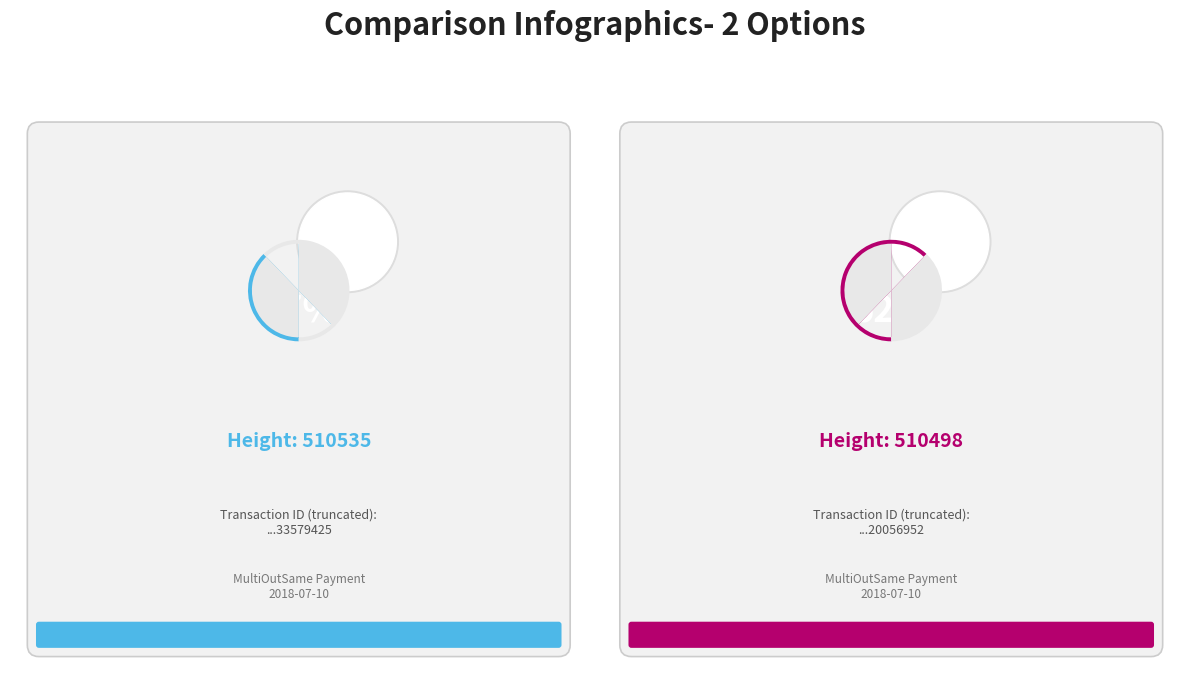

How many segments does this pie chart have?

2